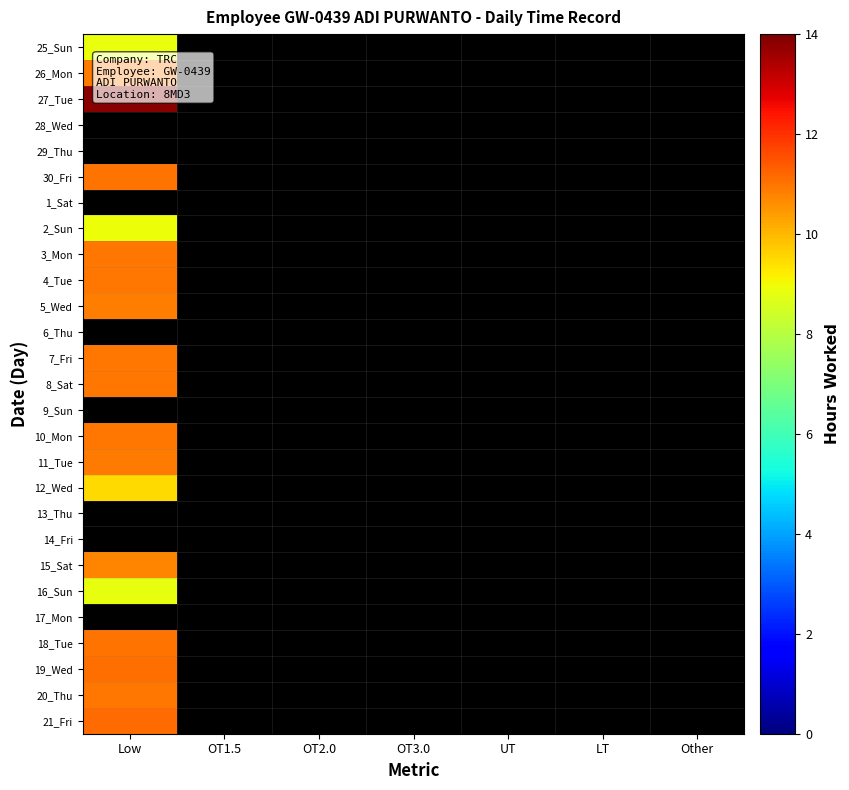

At which category does the chart reach its minimum across all series?

Low